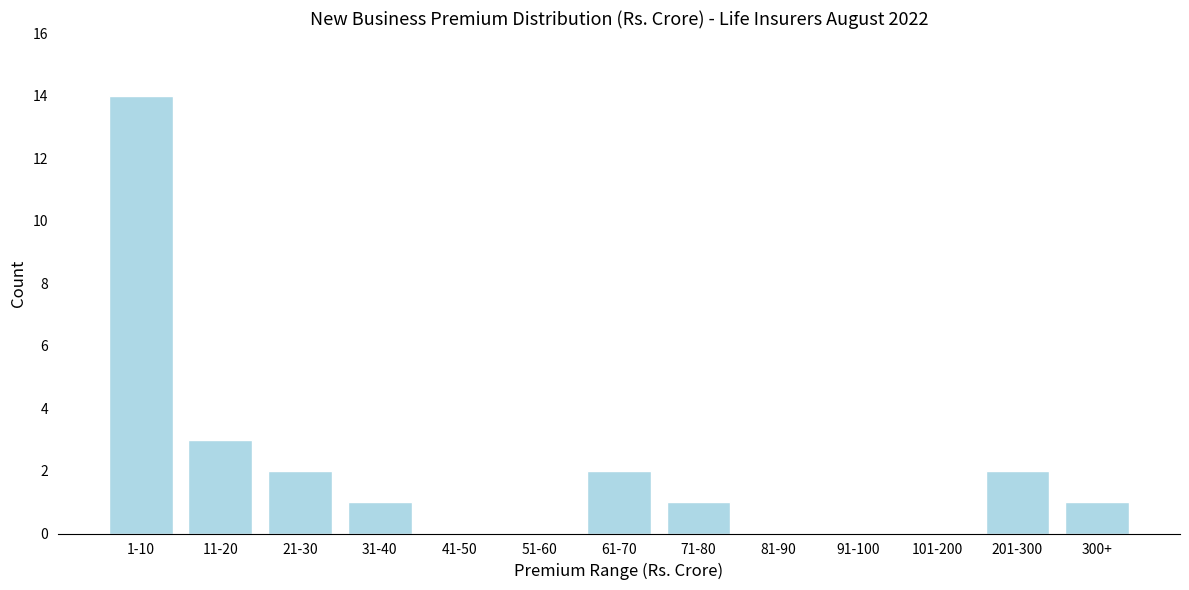

Reading right to left, transcribe all the data shown in this chart.

300+=1	201-300=2	101-200=0	91-100=0	81-90=0	71-80=1	61-70=2	51-60=0	41-50=0	31-40=1	21-30=2	11-20=3	1-10=14